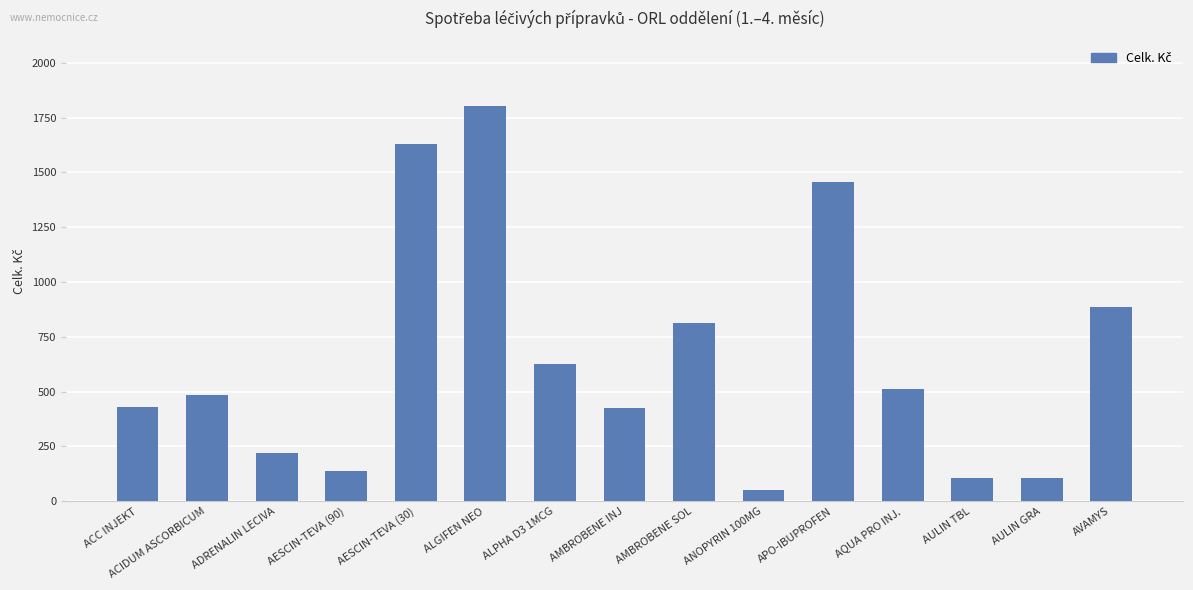

Where is the data nearest to the value 927?

AVAMYS